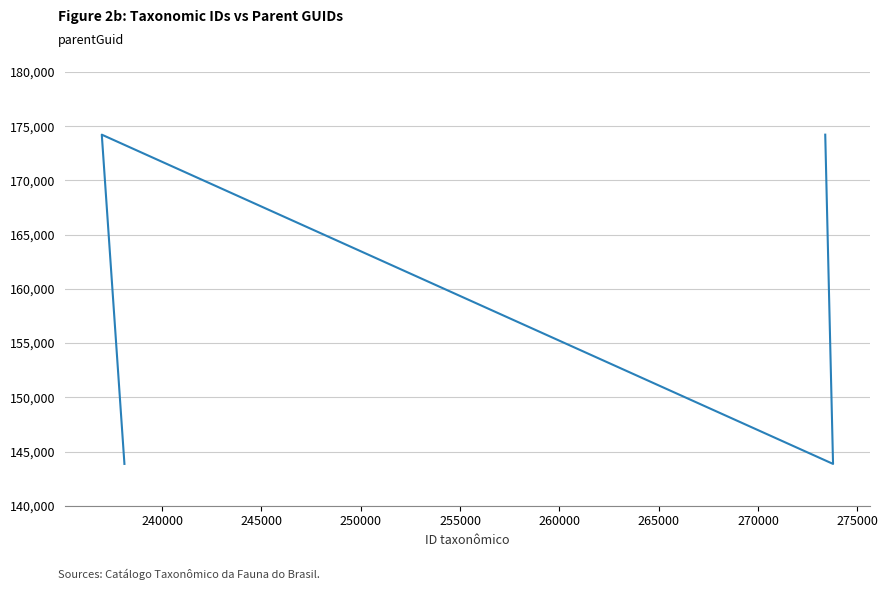

How many interior local peaks (higher than both neighbors) does the data have?

1